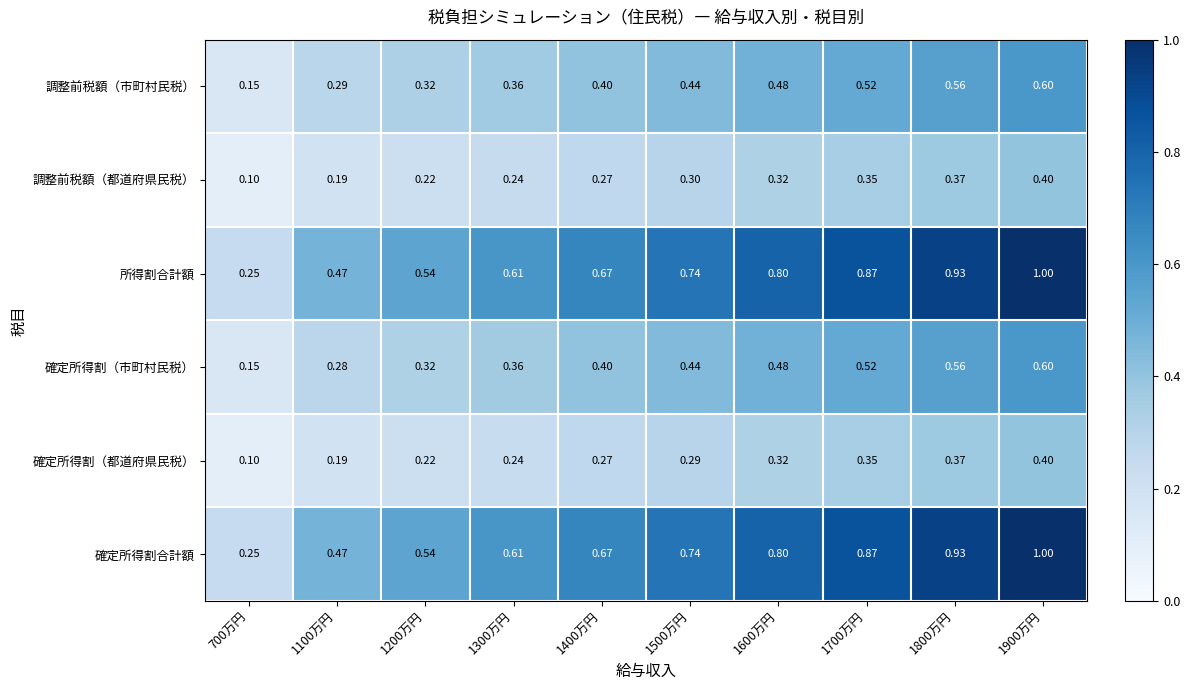

Reading right to left, what are all the values shown in this chart?

調整前税額（市町村民税）: 1900万円=0.6	1800万円=0.6	1700万円=0.5	1600万円=0.5	1500万円=0.4	1400万円=0.4	1300万円=0.4	1200万円=0.3	1100万円=0.3	700万円=0.1
調整前税額（都道府県民税）: 1900万円=0.4	1800万円=0.4	1700万円=0.3	1600万円=0.3	1500万円=0.3	1400万円=0.3	1300万円=0.2	1200万円=0.2	1100万円=0.2	700万円=0.1
所得割合計額: 1900万円=1.0	1800万円=0.9	1700万円=0.9	1600万円=0.8	1500万円=0.7	1400万円=0.7	1300万円=0.6	1200万円=0.5	1100万円=0.5	700万円=0.2
確定所得割（市町村民税）: 1900万円=0.6	1800万円=0.6	1700万円=0.5	1600万円=0.5	1500万円=0.4	1400万円=0.4	1300万円=0.4	1200万円=0.3	1100万円=0.3	700万円=0.1
確定所得割（都道府県民税）: 1900万円=0.4	1800万円=0.4	1700万円=0.3	1600万円=0.3	1500万円=0.3	1400万円=0.3	1300万円=0.2	1200万円=0.2	1100万円=0.2	700万円=0.1
確定所得割合計額: 1900万円=1.0	1800万円=0.9	1700万円=0.9	1600万円=0.8	1500万円=0.7	1400万円=0.7	1300万円=0.6	1200万円=0.5	1100万円=0.5	700万円=0.2